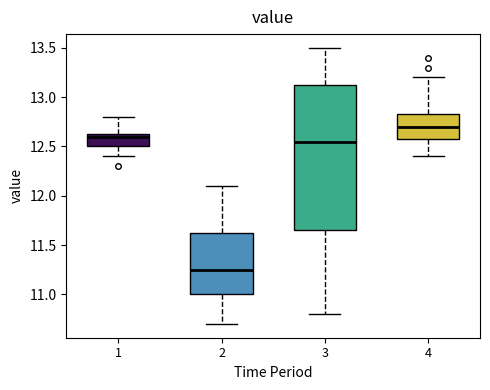

Where is the lower edge of the box at x = 3 on the y-axis? The values are not printed on the chart, so give them approximately, as read against the axis.

11.65